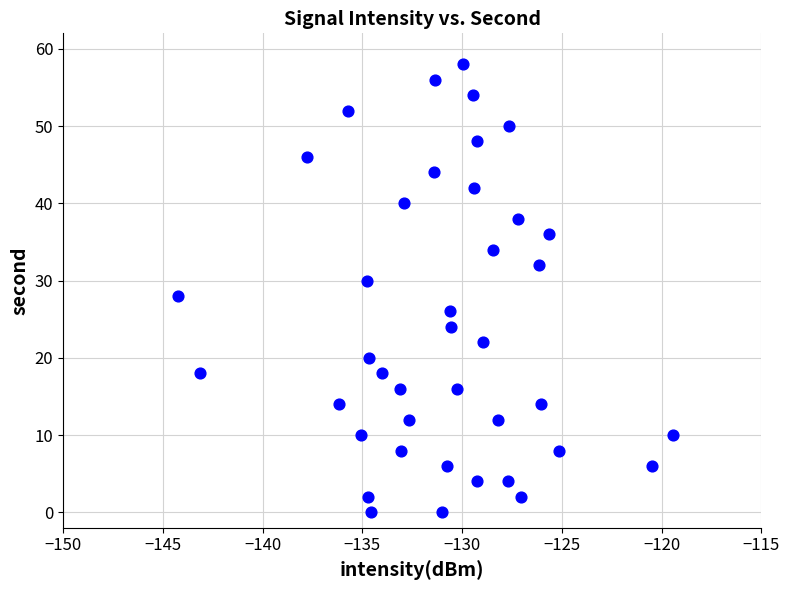

What is the range of Y values (max minus min)?

58